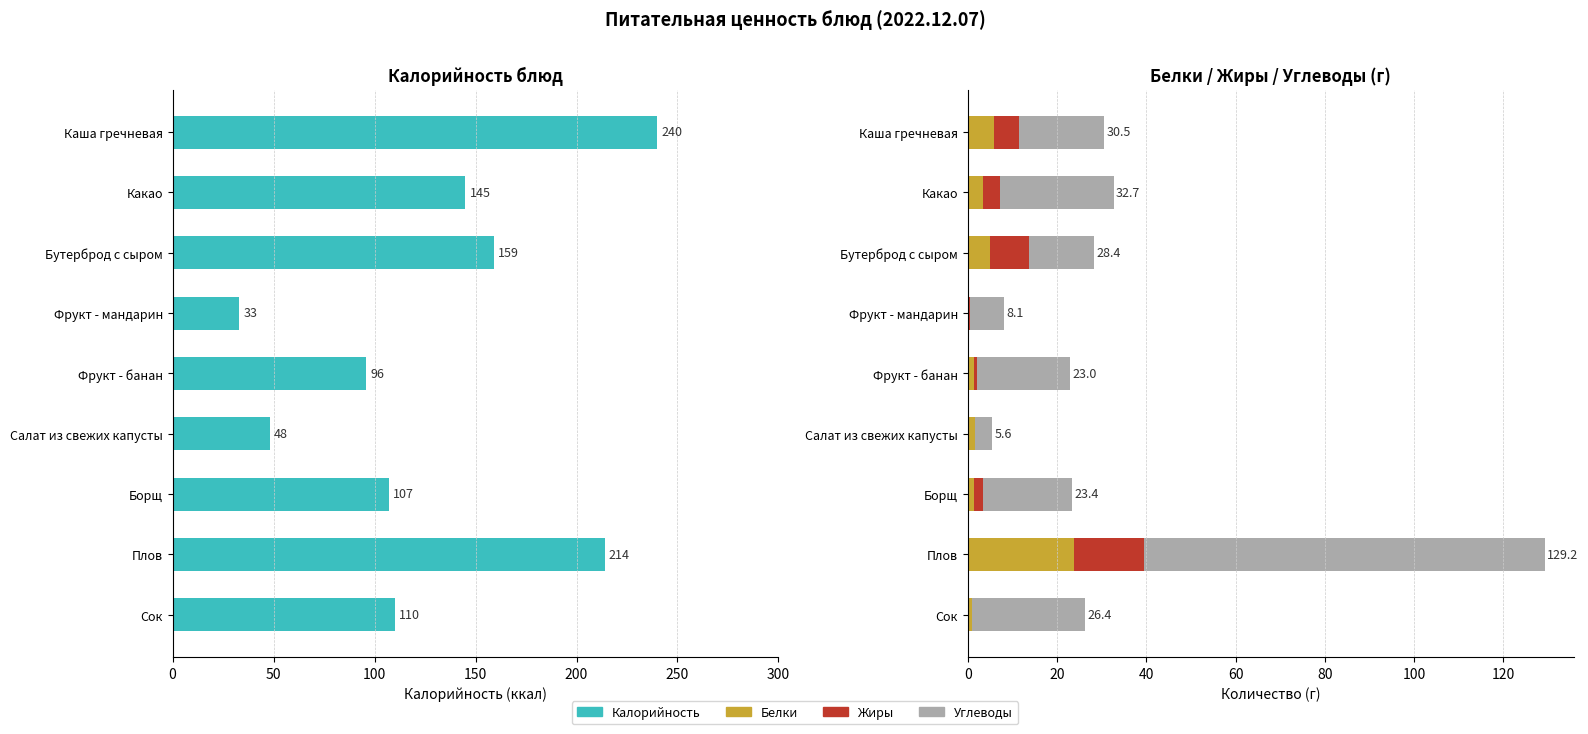

How many bars are there in each group?

4